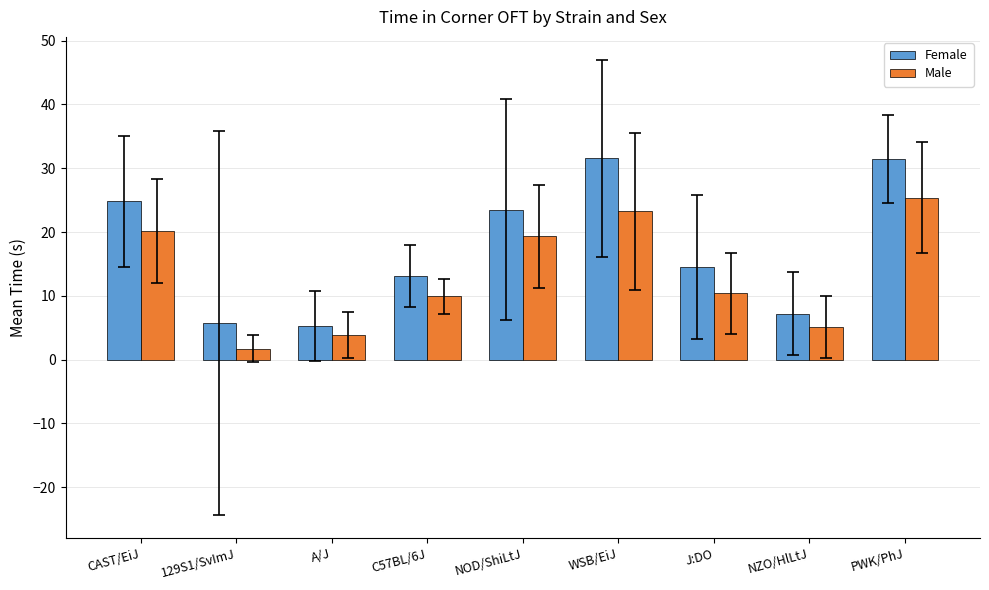

Is it true that Female equals 9.6 at NZO/HlLtJ?

False